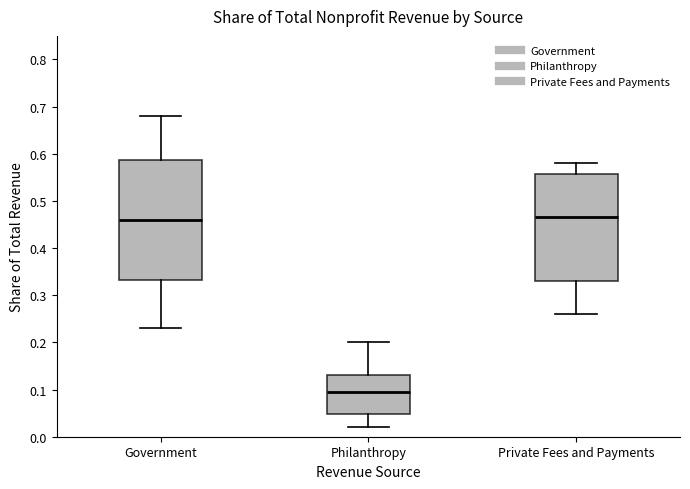

Reading left to right, read every box against the y-axis: the position of its median line, the range the box covers, and the ends of its whiskers. The values are not printed on the chart, so give them approximately, as read against the axis.

Government: median 0.46, box 0.33 to 0.59, whiskers 0.23 to 0.68
Philanthropy: median 0.10, box 0.05 to 0.13, whiskers 0.02 to 0.20
Private Fees and Payments: median 0.47, box 0.33 to 0.56, whiskers 0.26 to 0.58